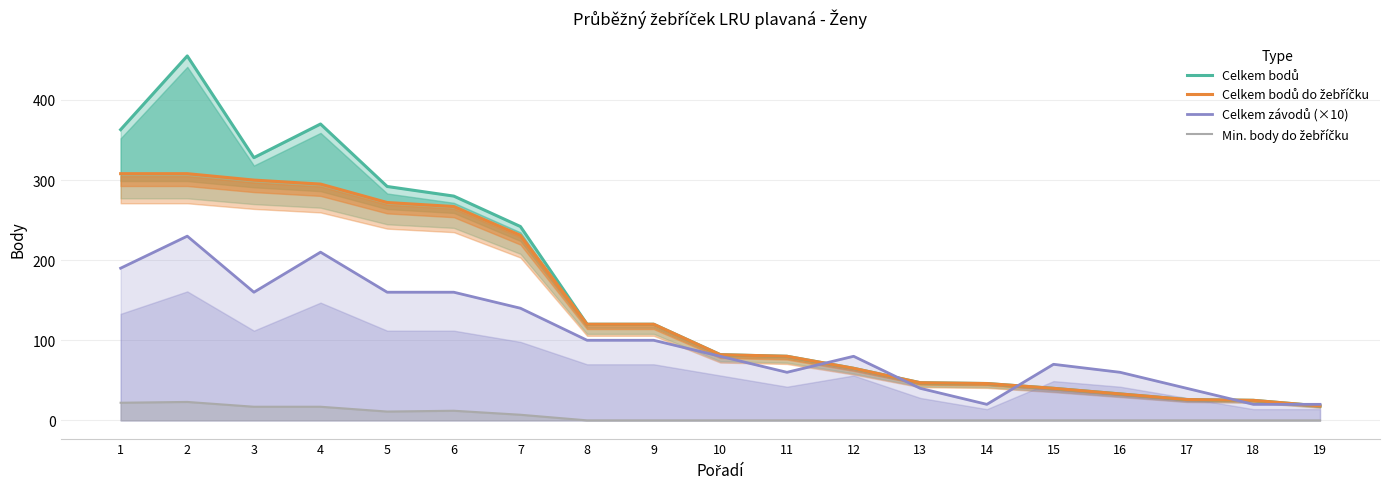

Is it true that Celkem bodů equals 280 at 6?

True